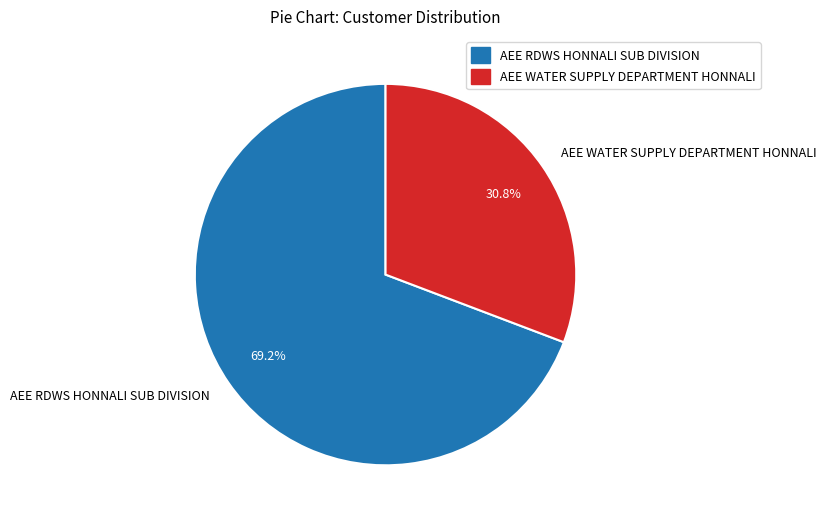

How many segments does this pie chart have?

2